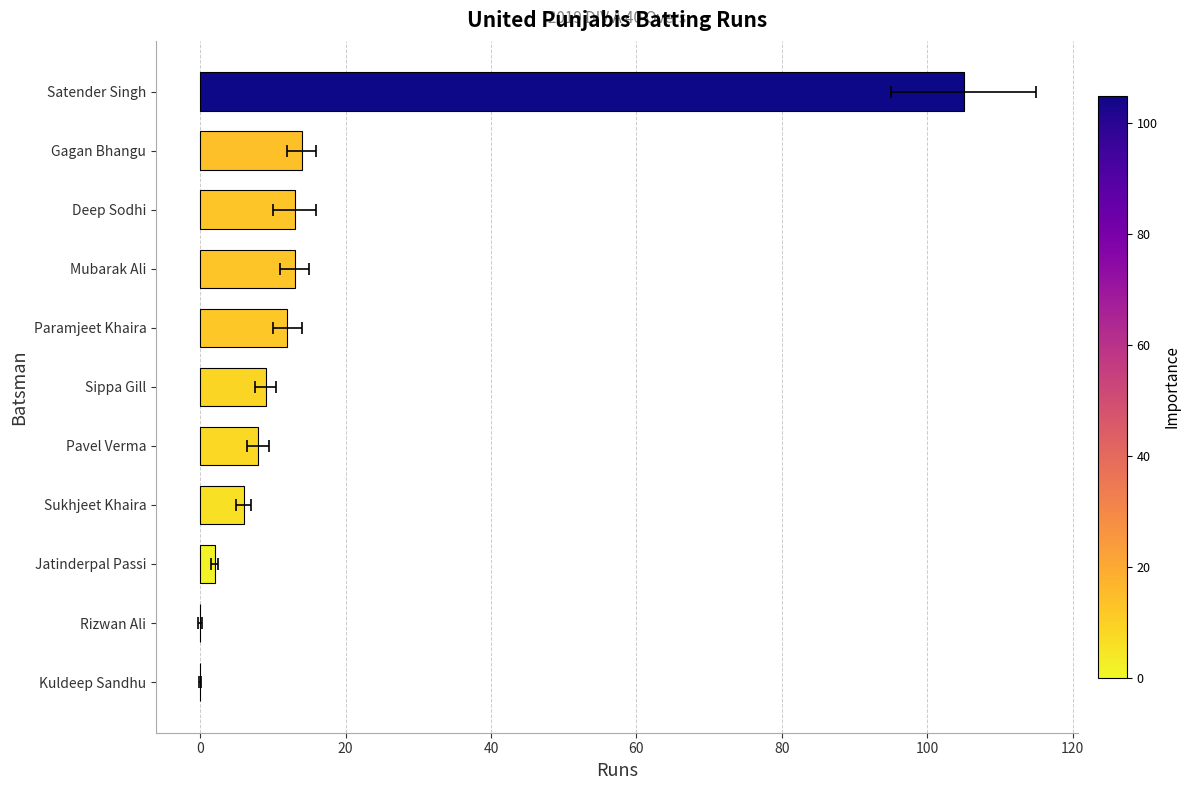

Reading right to left, extract all data points from this chart.

105	14	13	13	12	9	8	6	2	0	0